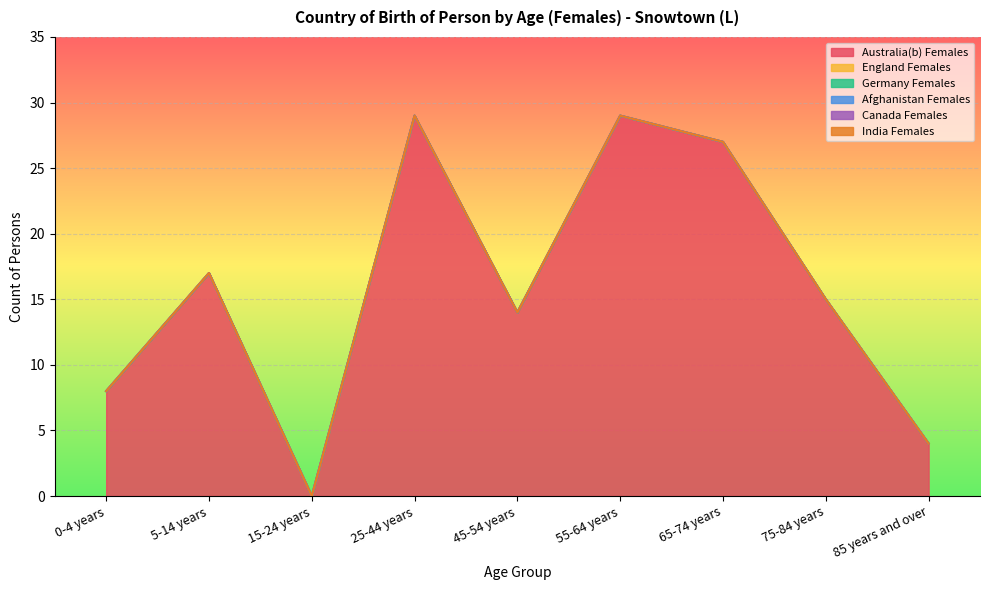

Does the chart display data point markers on the line(s)?

No